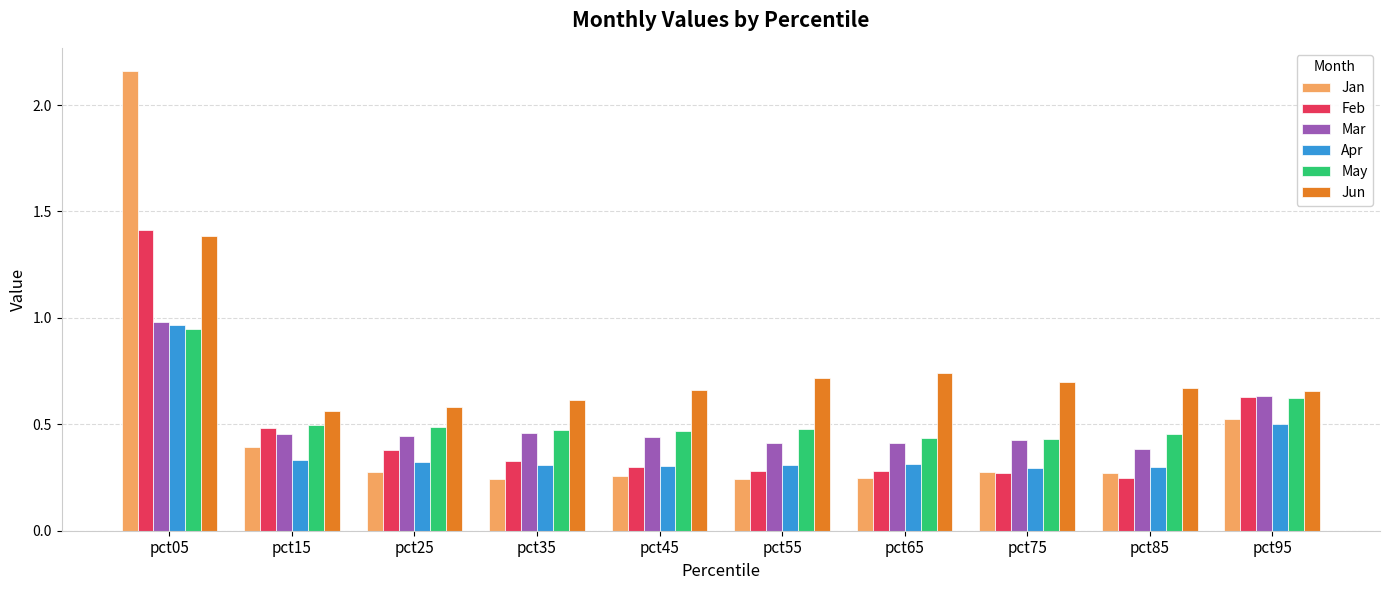

True or false: Mar has a value of 0.4 at pct45.

True